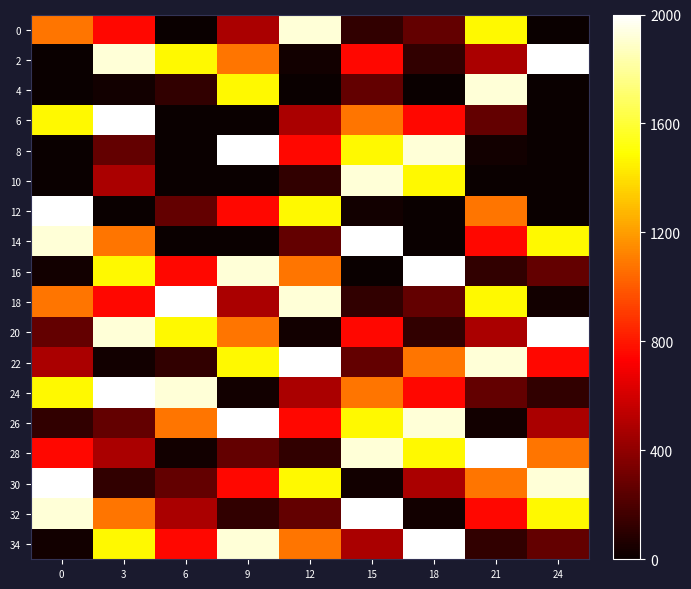

Reading left to right, extract all data points from this chart.

0: 0=1080	3=750	6=0	9=480	12=1920	15=120	18=270	21=1470	24=0
2: 0=0	3=1920	6=1470	9=1080	12=30	15=750	18=120	21=480	24=2430
4: 0=0	3=30	6=120	9=1470	12=0	15=270	18=0	21=1920	24=0
6: 0=1470	3=2430	6=0	9=0	12=480	15=1080	18=750	21=270	24=0
8: 0=0	3=270	6=0	9=2430	12=750	15=1470	18=1920	21=30	24=0
10: 0=0	3=480	6=0	9=0	12=120	15=1920	18=1470	21=0	24=0
12: 0=2430	3=0	6=270	9=750	12=1470	15=30	18=0	21=1080	24=0
14: 0=1920	3=1080	6=0	9=0	12=270	15=2430	18=0	21=750	24=1470
16: 0=30	3=1470	6=750	9=1920	12=1080	15=0	18=2430	21=120	24=270
18: 0=1080	3=750	6=2430	9=480	12=1920	15=120	18=270	21=1470	24=30
20: 0=270	3=1920	6=1470	9=1080	12=30	15=750	18=120	21=480	24=2430
22: 0=480	3=30	6=120	9=1470	12=2430	15=270	18=1080	21=1920	24=750
24: 0=1470	3=2430	6=1920	9=30	12=480	15=1080	18=750	21=270	24=120
26: 0=120	3=270	6=1080	9=2430	12=750	15=1470	18=1920	21=30	24=480
28: 0=750	3=480	6=30	9=270	12=120	15=1920	18=1470	21=2430	24=1080
30: 0=2430	3=120	6=270	9=750	12=1470	15=30	18=480	21=1080	24=1920
32: 0=1920	3=1080	6=480	9=120	12=270	15=2430	18=30	21=750	24=1470
34: 0=30	3=1470	6=750	9=1920	12=1080	15=480	18=2430	21=120	24=270